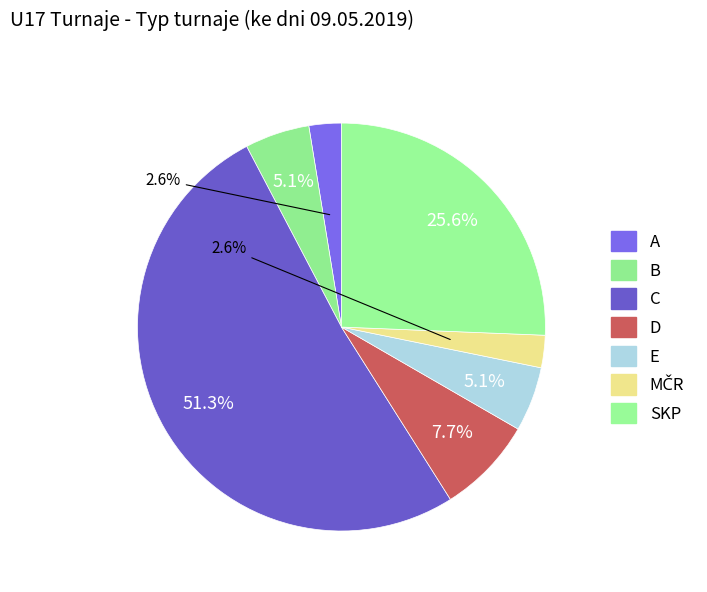

How many slices are in this pie chart?

7